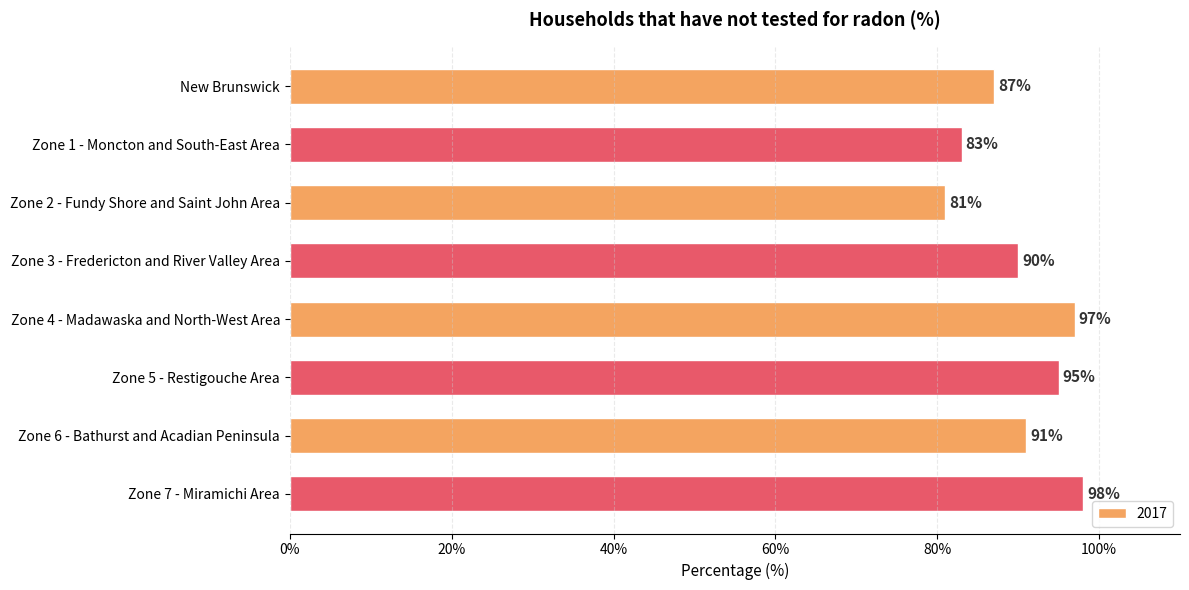

At which category does the chart reach its peak across all series?

Zone 7 - Miramichi Area